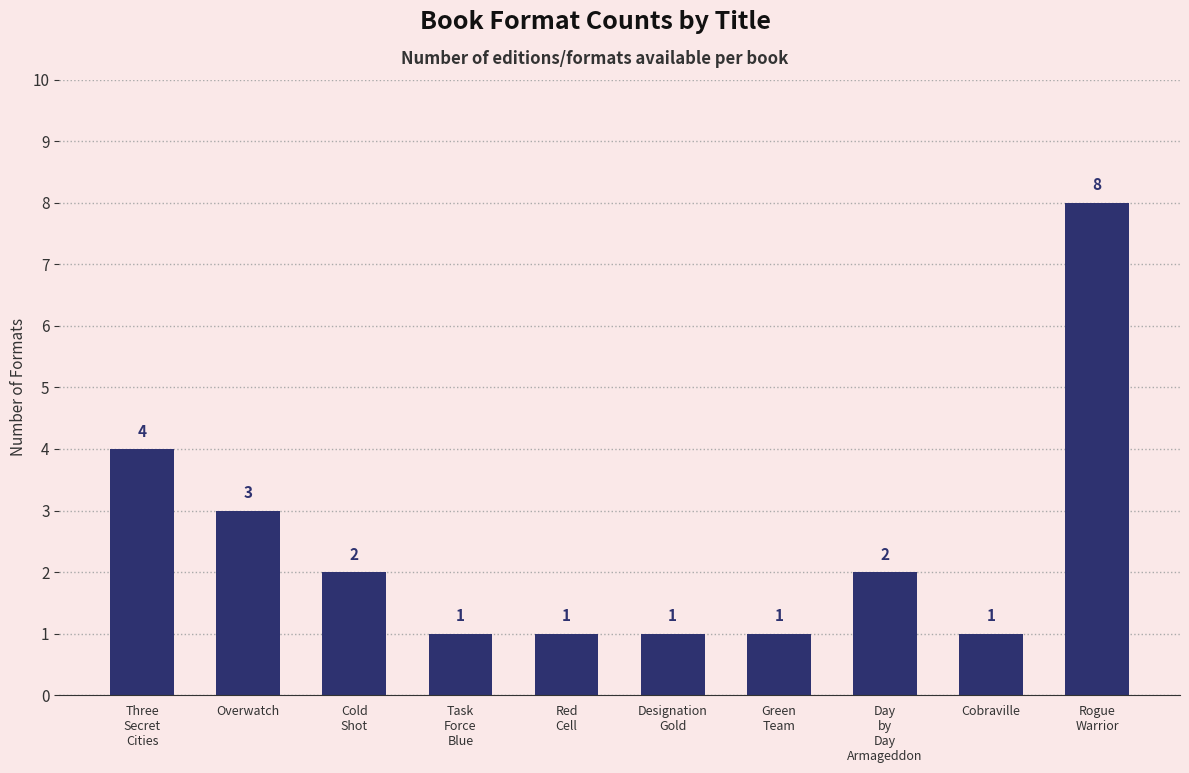

Between Overwatch and Cobraville, which is larger?

Overwatch